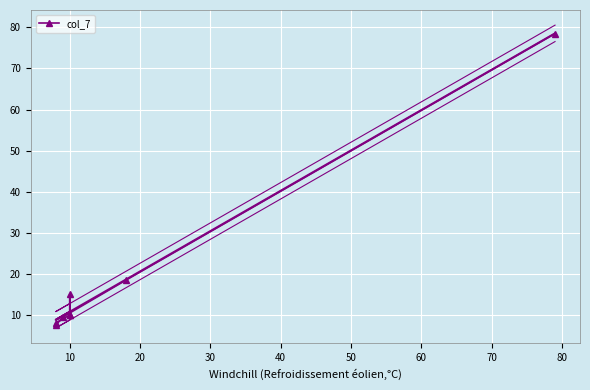

What is the greatest value displayed?

78.5